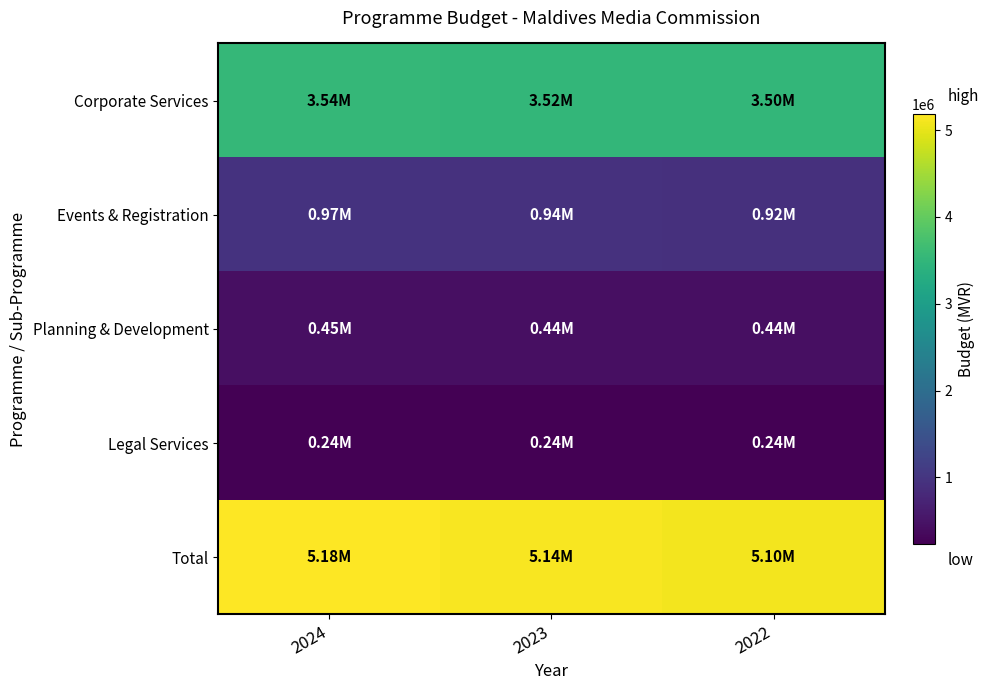

Rank the series at 2023 from highest to lowest value.

Total, Corporate Services, Events & Registration, Planning & Development, Legal Services